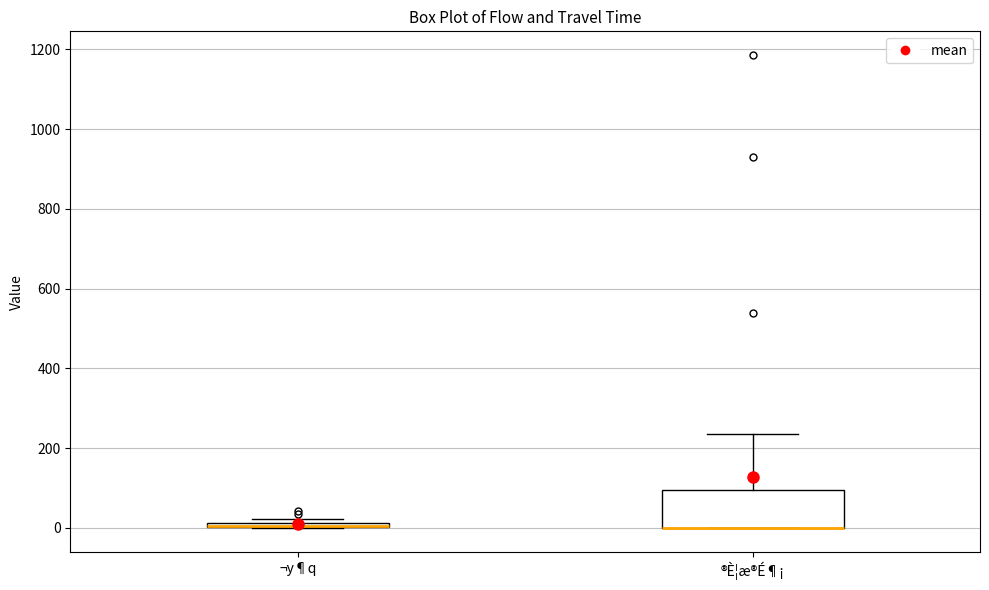

Where does the upper whisker of the box for ®È¦æ®É¶¡ end on the y-axis? The values are not printed on the chart, so give them approximately, as read against the axis.

240